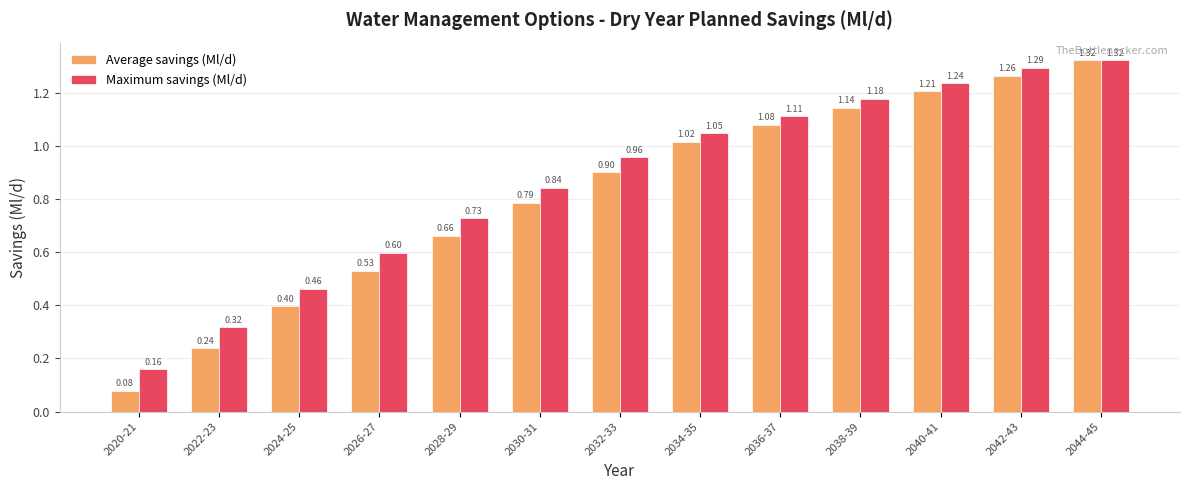

The value of Maximum savings (Ml/d) at 2038-39 is 0.5. True or false?

False